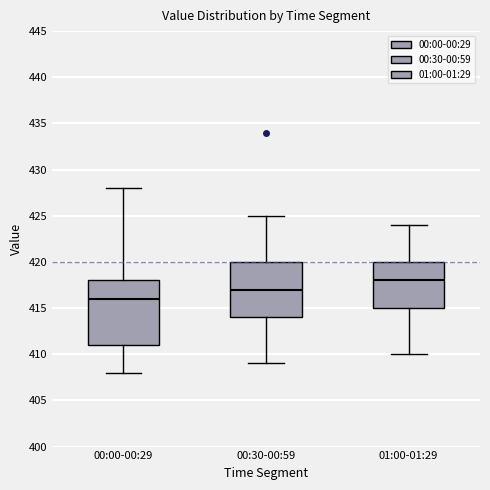

Reading left to right, transcribe this box plot: for each box, give where its median line is, the range the box spans, and where its two whiskers end, as read against the y-axis. The values are not printed on the chart, so give them approximately, as read against the axis.

00:00-00:29: median 416, box 411 to 418, whiskers 408 to 428
00:30-00:59: median 417, box 414 to 420, whiskers 409 to 425
01:00-01:29: median 418, box 415 to 420, whiskers 410 to 424